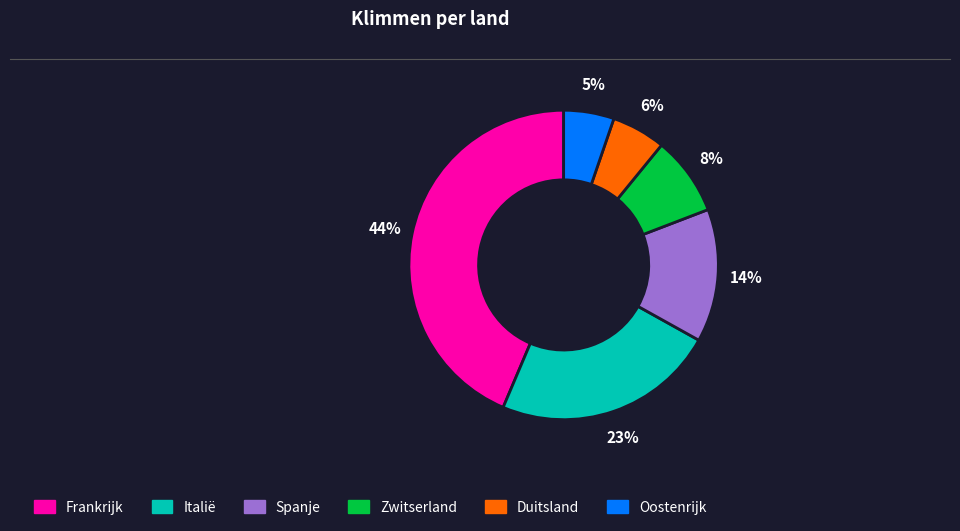

Is the sum of Frankrijk and Zwitserland greater than half?

Yes